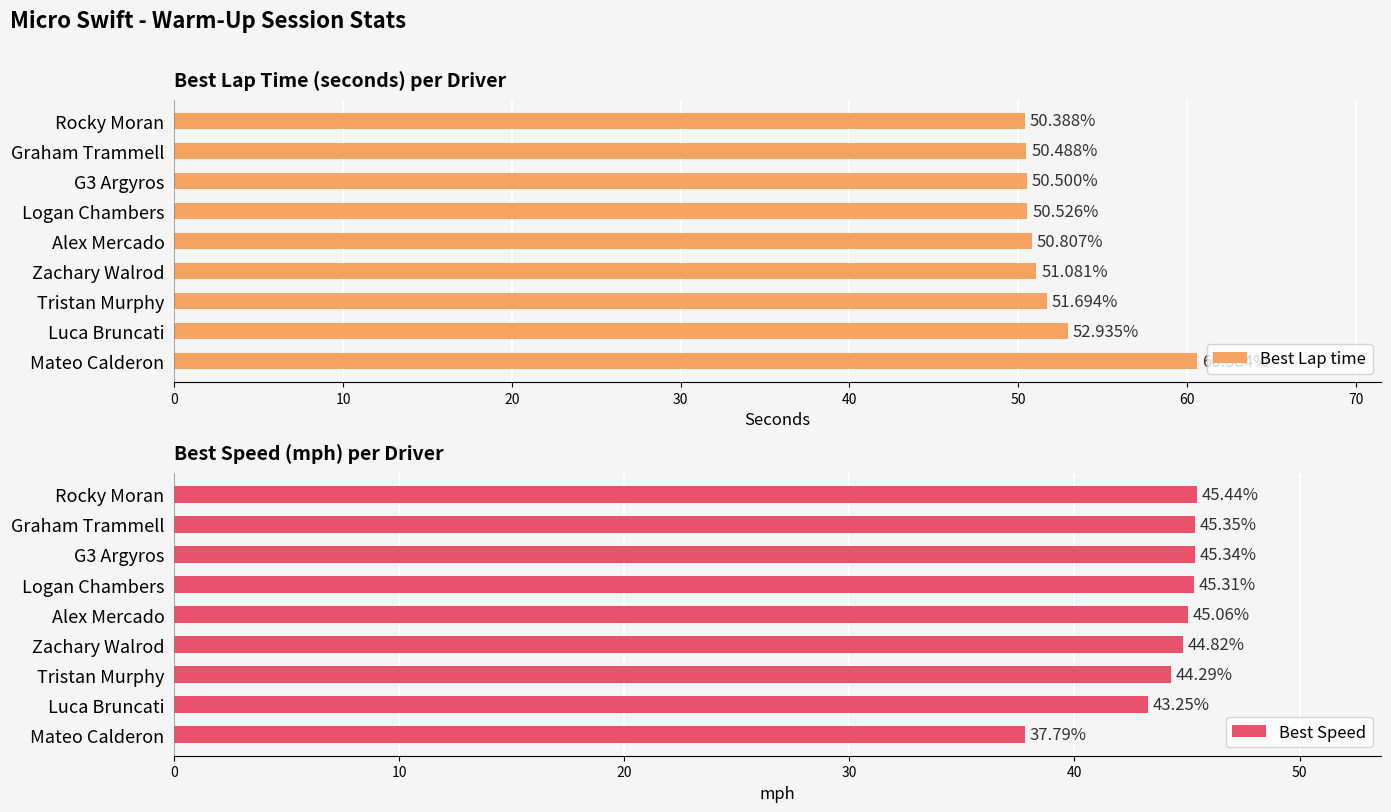

Reading left to right, what are all the values shown in this chart?

Best Lap time: 50.4	50.5	50.5	50.5	50.8	51.1	51.7	52.9	60.6
Best Speed: 45.4	45.3	45.3	45.3	45.1	44.8	44.3	43.3	37.8